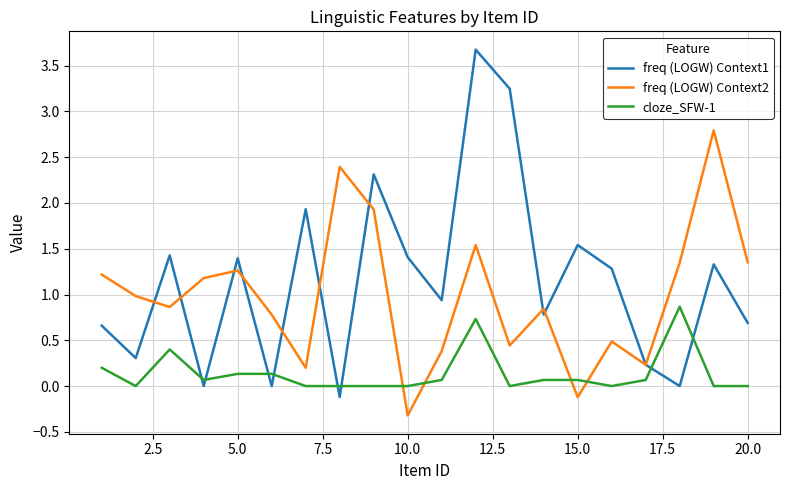

What is the highest value of the cloze_SFW-1 series?

0.9